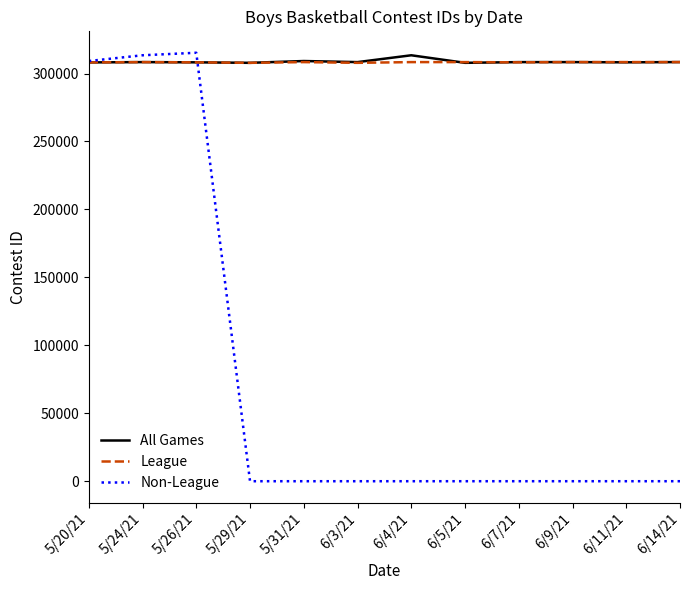

Is the value of League at 6/9/21 greater than the value of Non-League at 6/3/21?

Yes